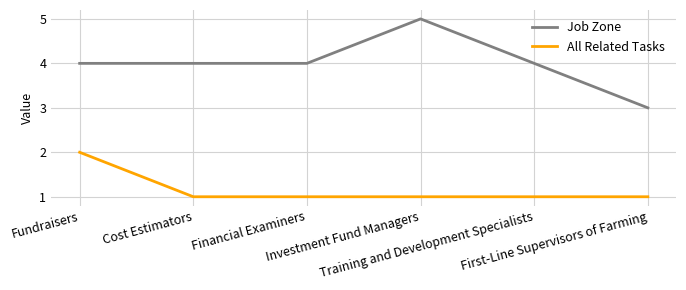

What is the minimum value shown in the chart?

1